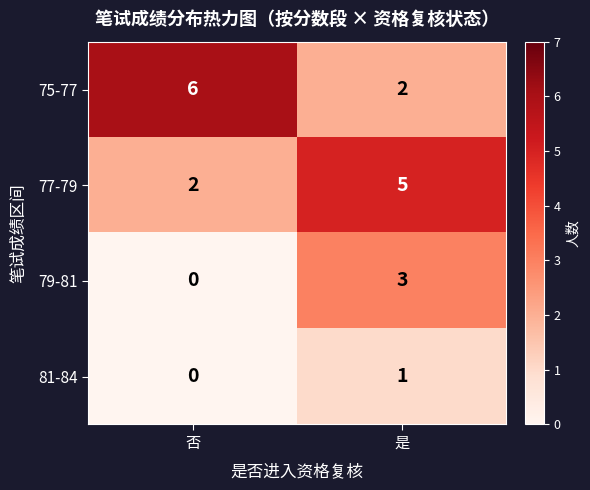

Reading left to right, transcribe all the data shown in this chart.

75-77: 6	2
77-79: 2	5
79-81: 0	3
81-84: 0	1